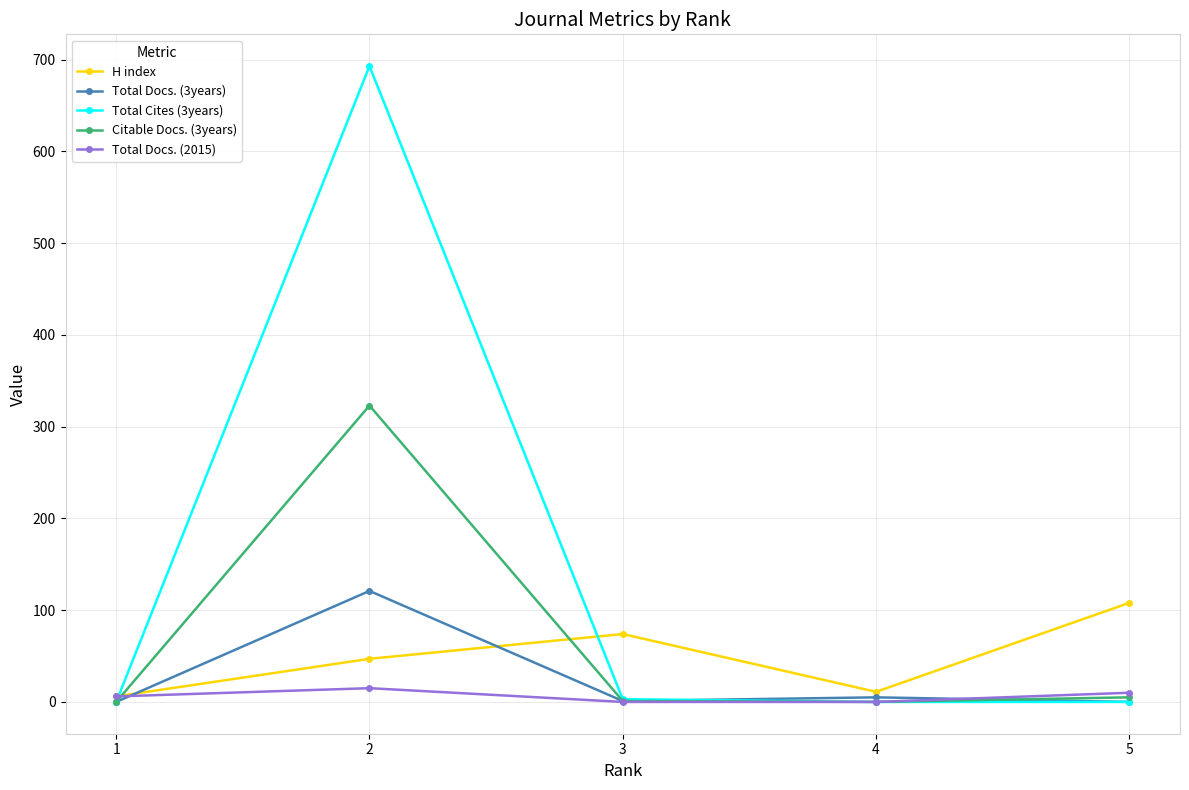

At how many categories does at least one series exceed 679?

1